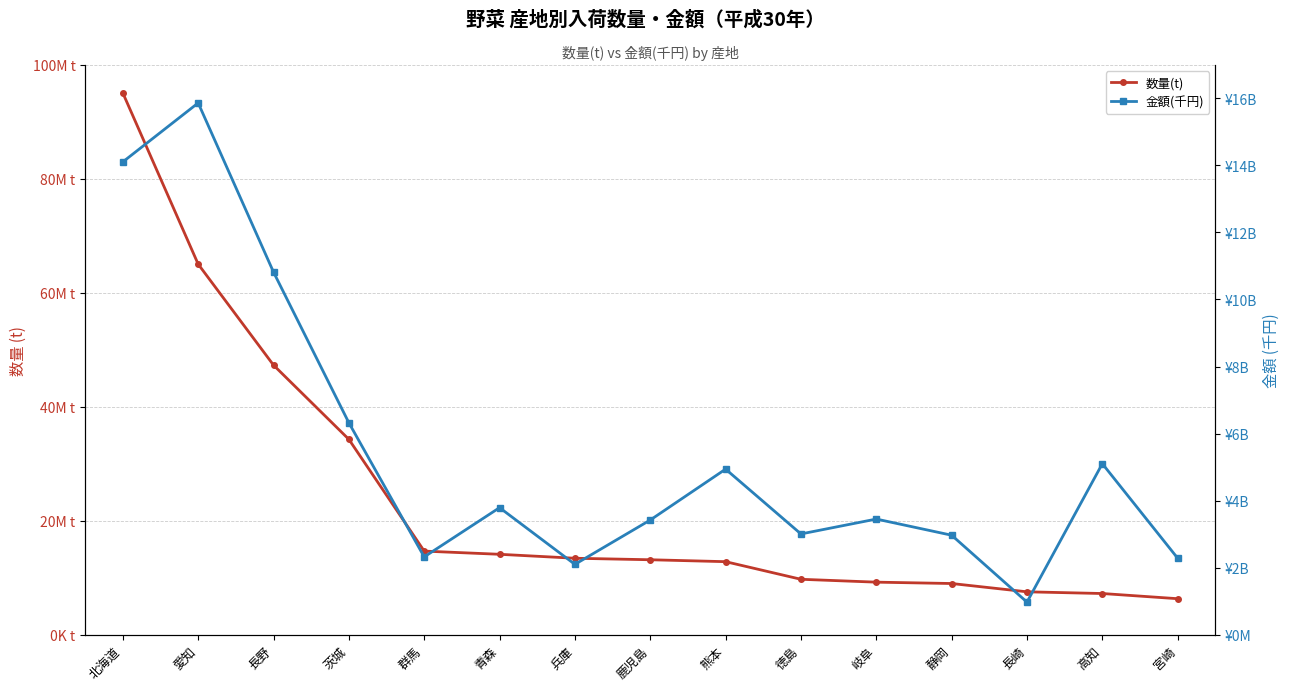

True or false: 金額(千円) and 数量(t) intersect in this chart.

False